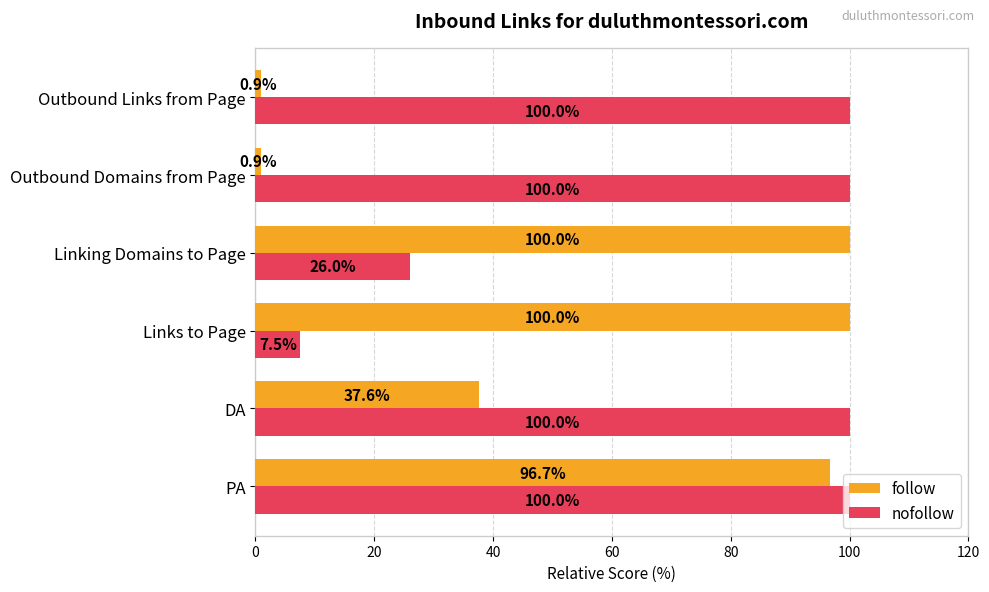

List the series in order of their overall mean, lowest first.

follow, nofollow